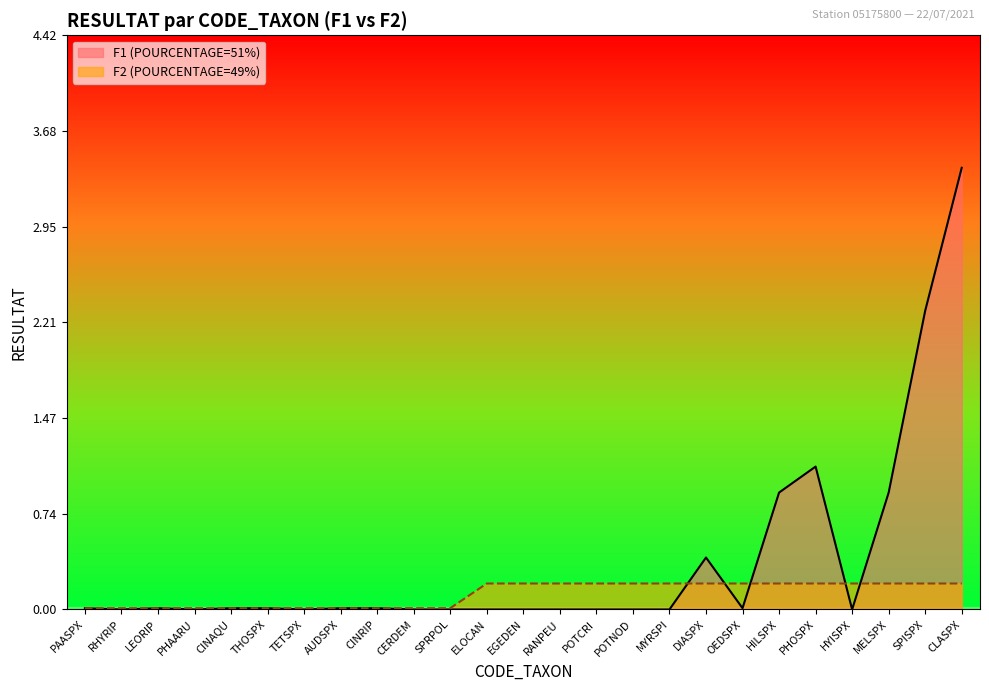

Reading left to right, transcribe all the data shown in this chart.

RESULTAT_F1: 0.0	0.0	0.0	0.0	0.0	0.0	0.0	0.0	0.0	0.0	0.0	0.0	0.0	0.0	0.0	0.0	0.0	0.4	0.0	0.9	1.1	0.0	0.9	2.3	3.4
RESULTAT_F2: 0.0	0.0	0.0	0.0	0.0	0.0	0.0	0.0	0.0	0.0	0.0	0.2	0.2	0.2	0.2	0.2	0.2	0.2	0.2	0.2	0.2	0.2	0.2	0.2	0.2